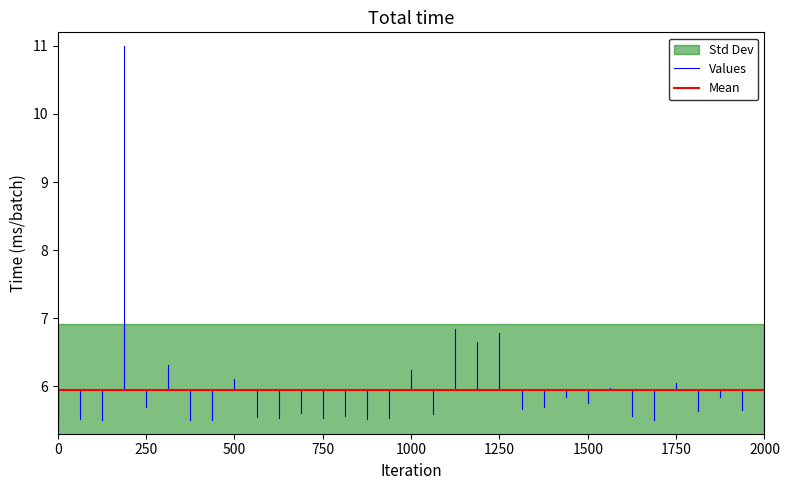

The value of Mean at 250 is 5.9. True or false?

True